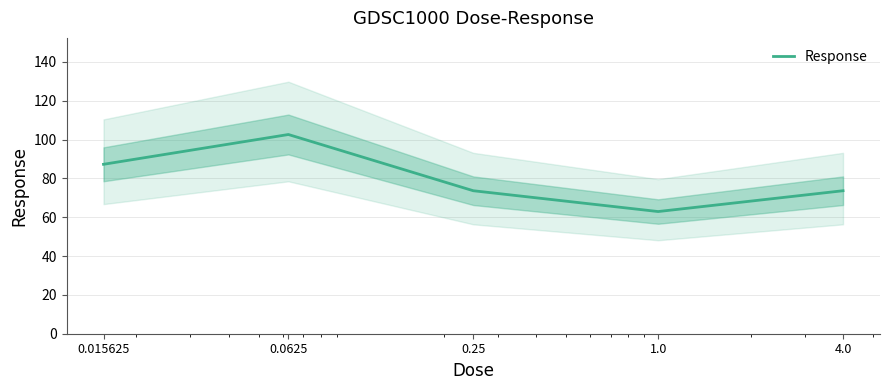

Reading left to right, transcribe all the data shown in this chart.

0.015625=87.3	0.0625=102.6	0.25=73.6	1.0=62.9	4.0=73.6